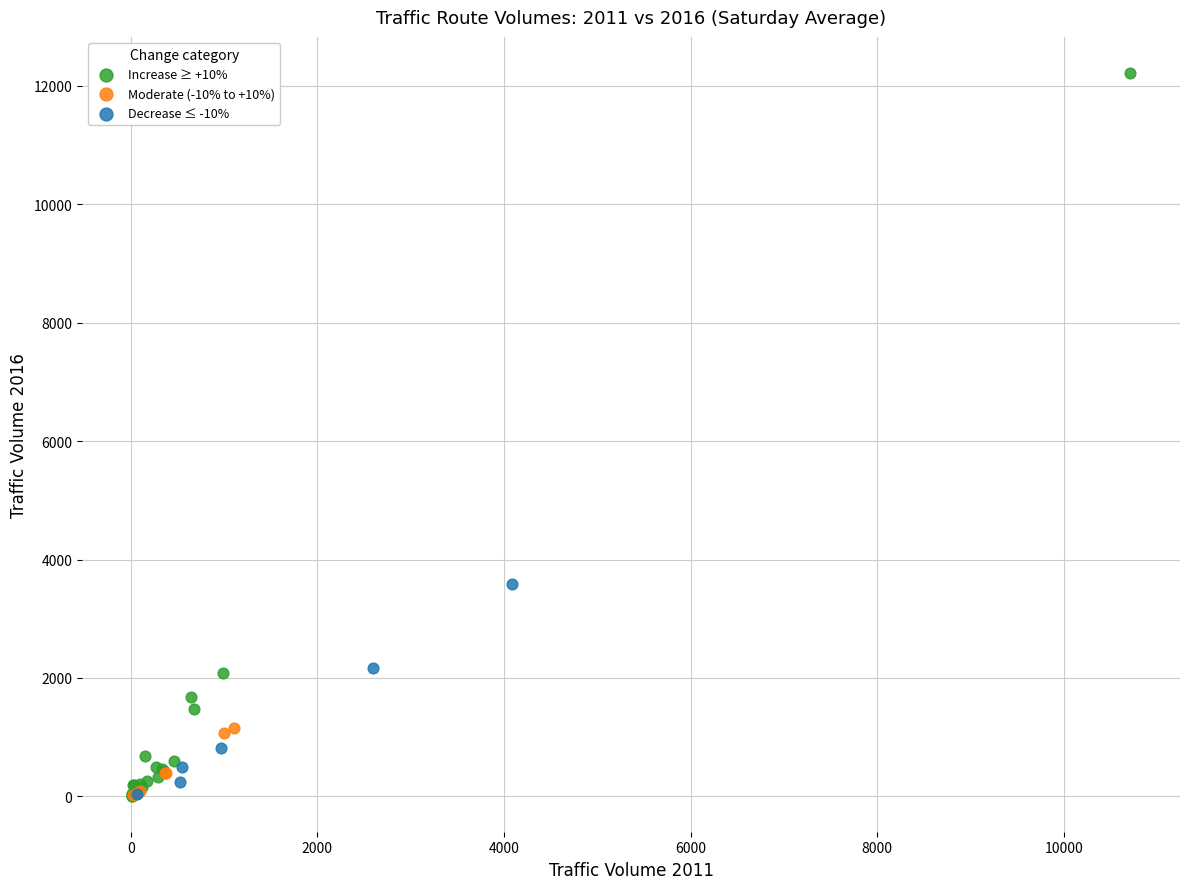

Which series has the widest spread of Y values?

Increase ≥ +10%